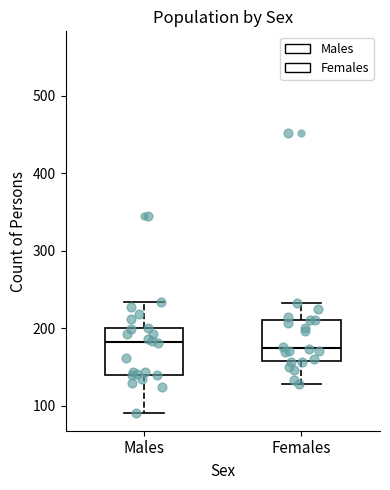

Reading left to right, transcribe this box plot: for each box, give where its median line is, the range the box spans, and where its two whiskers end, as read against the y-axis. The values are not printed on the chart, so give them approximately, as read against the axis.

Males: median 180, box 140 to 200, whiskers 90 to 230
Females: median 170, box 160 to 210, whiskers 130 to 230